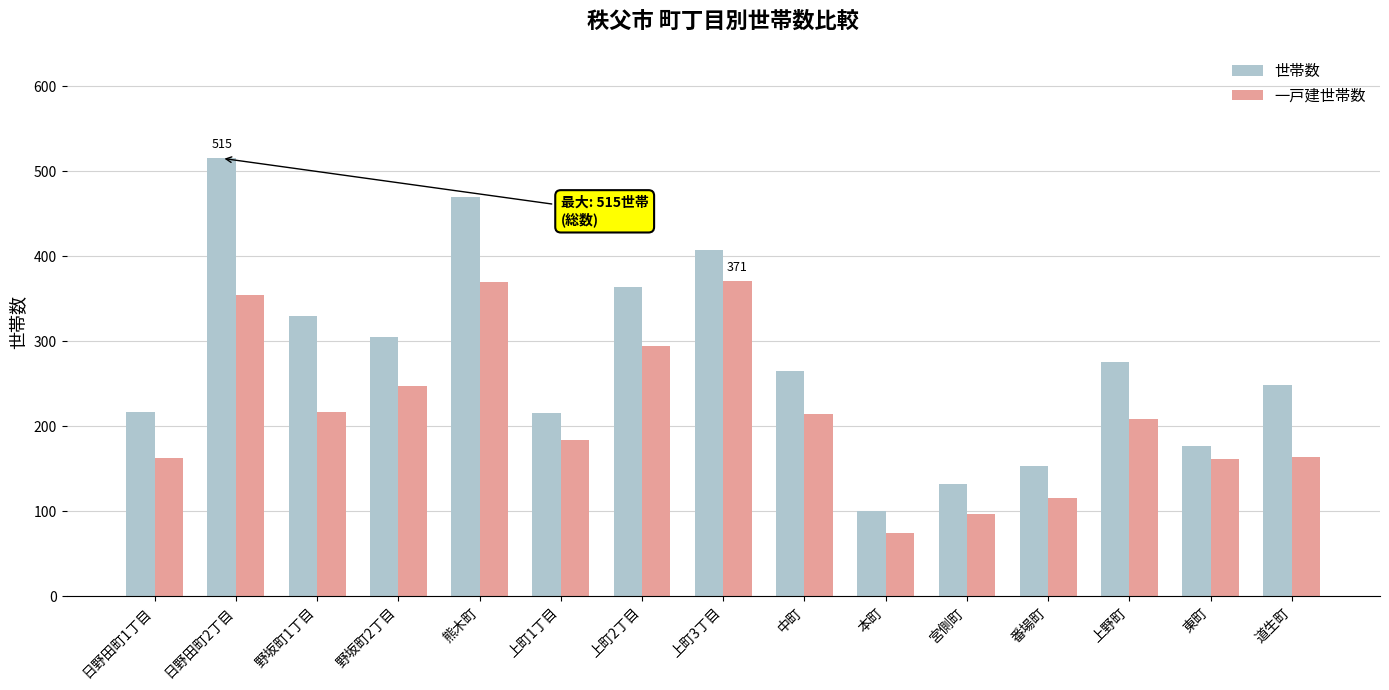

What is the sum of the 一戸建世帯数 values at 日野田町2丁目 and 東町?

515